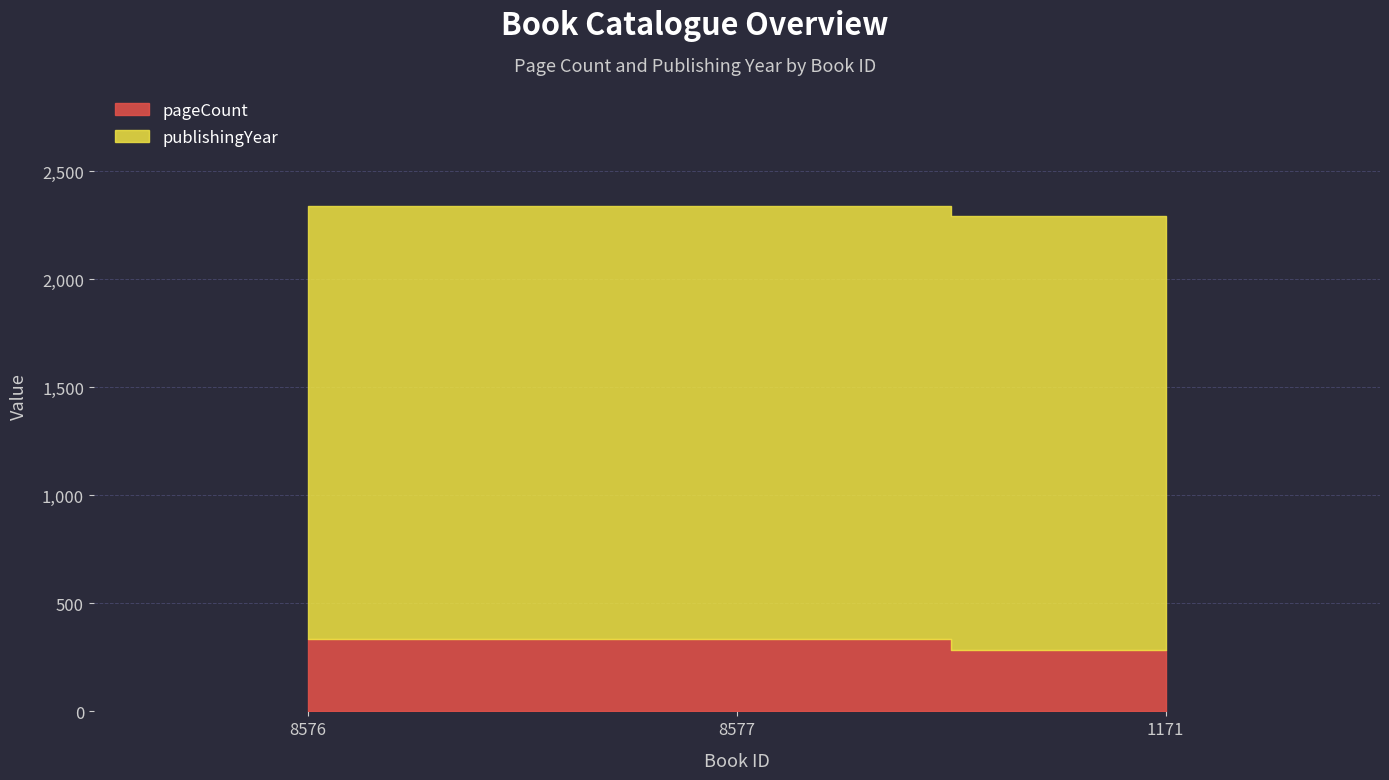

What is the difference between the highest and lowest values at 1171?

2009